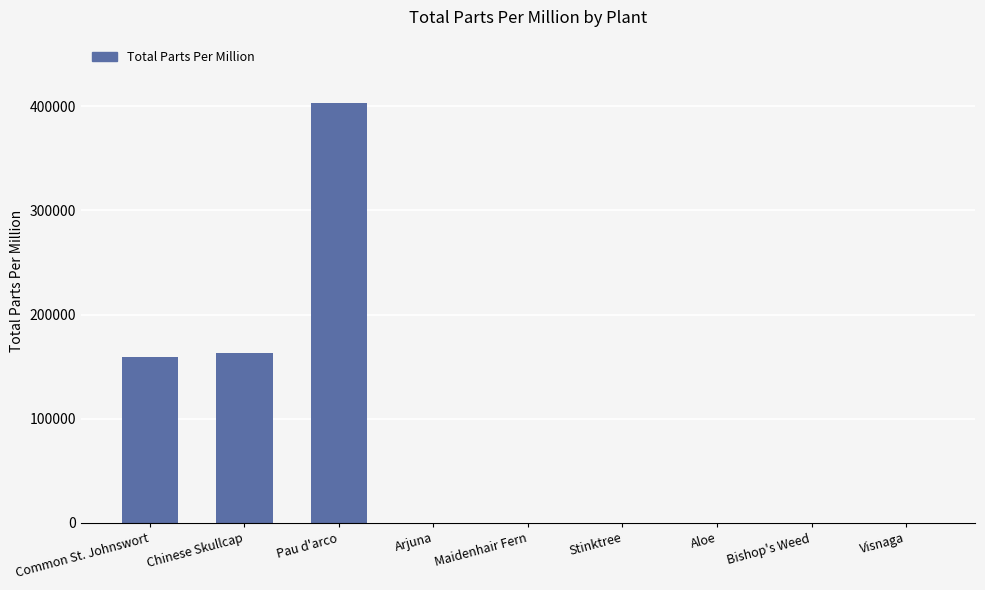

How many series are shown in this chart?

1